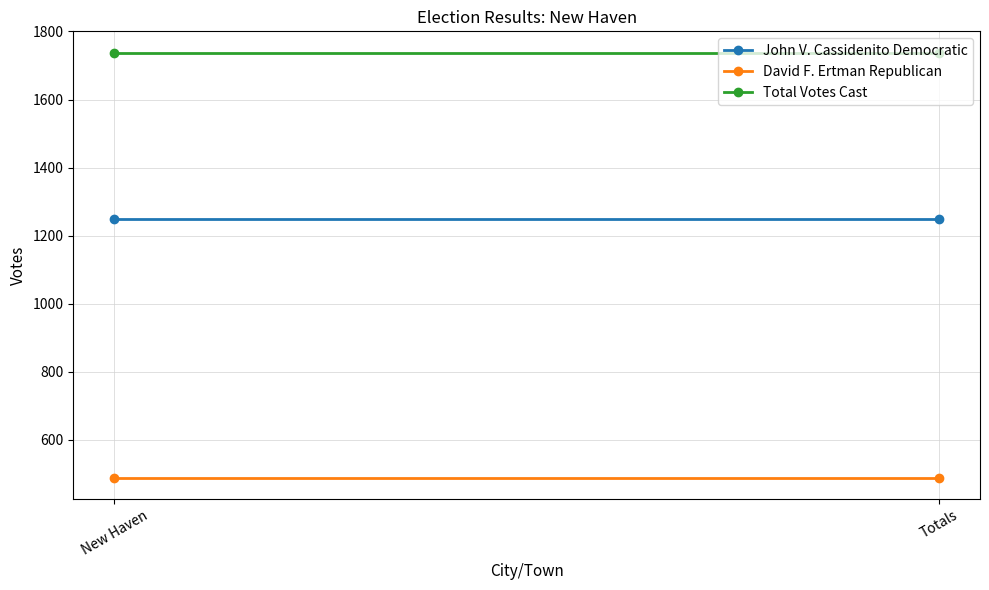

What is the smallest value displayed?

489